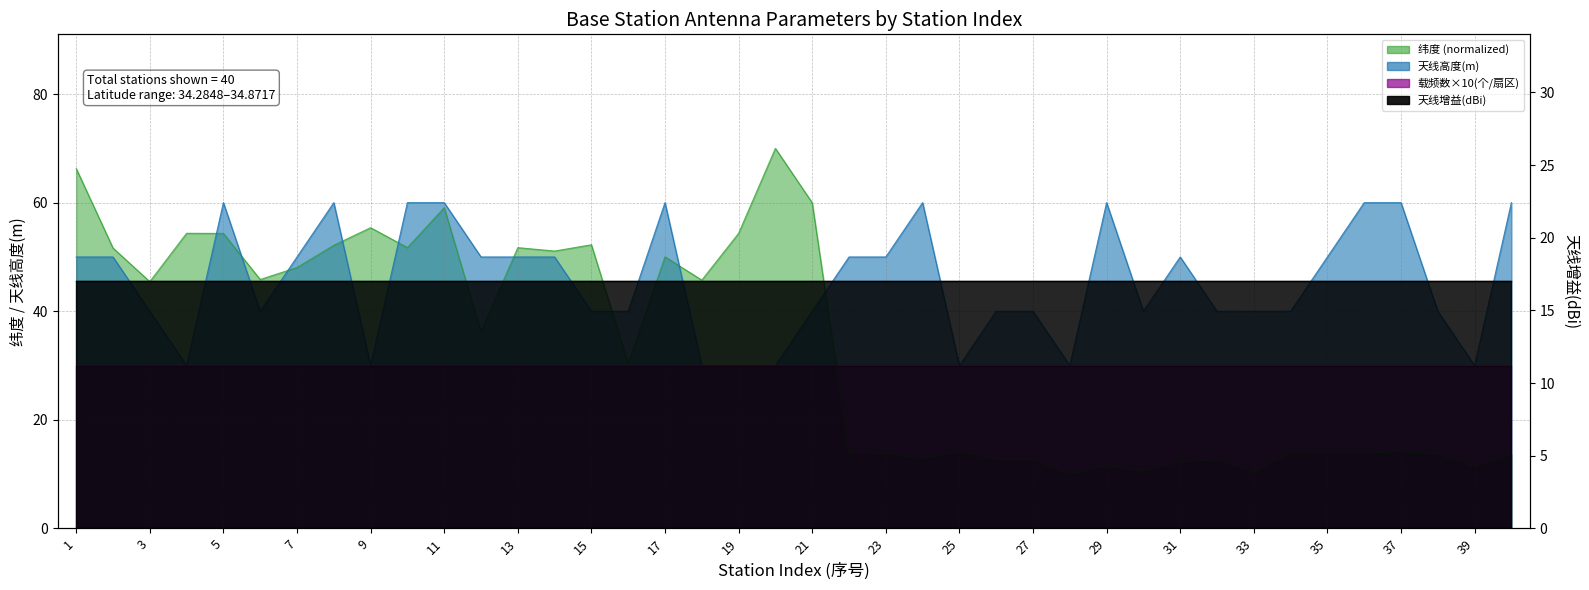

What is the sum of all 纬度 values?

1328.3